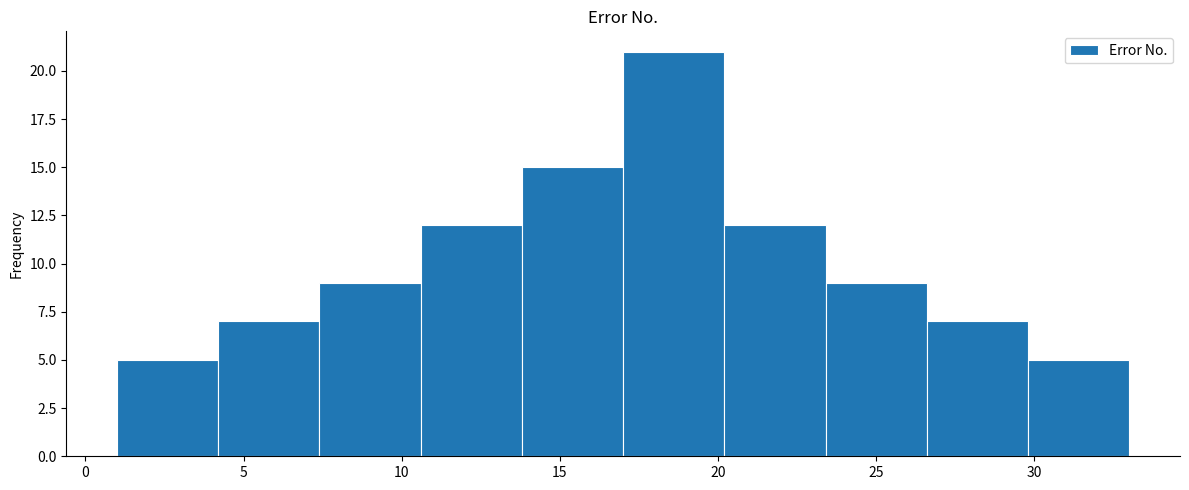

Which range on the x-axis has the tallest bar?

17.0 to 20.2